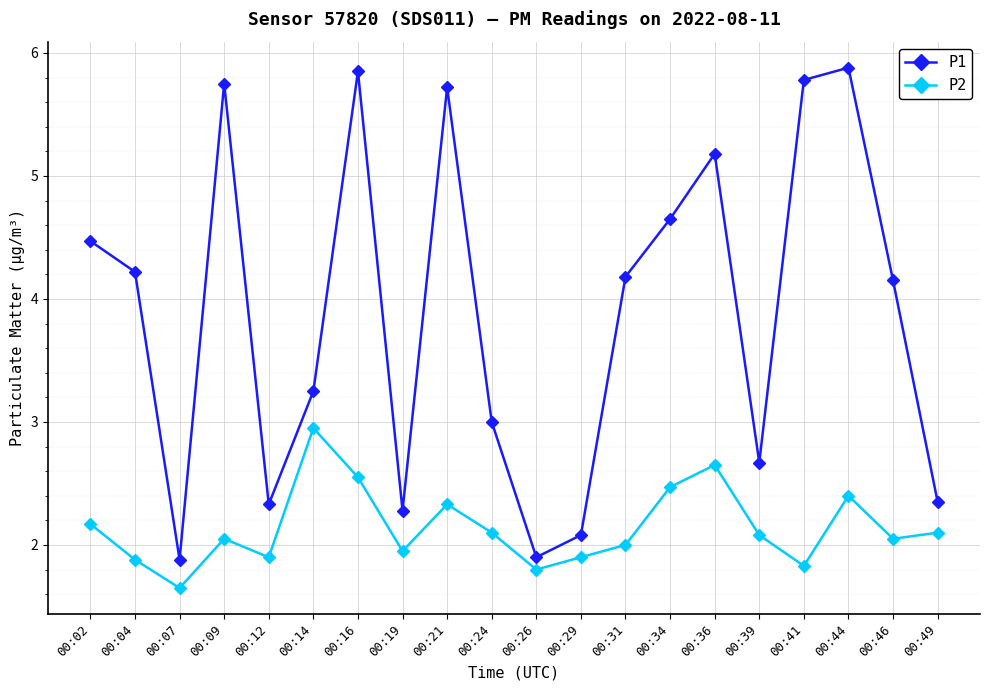

The P2 series shows 2.3 at 00:21. True or false?

True